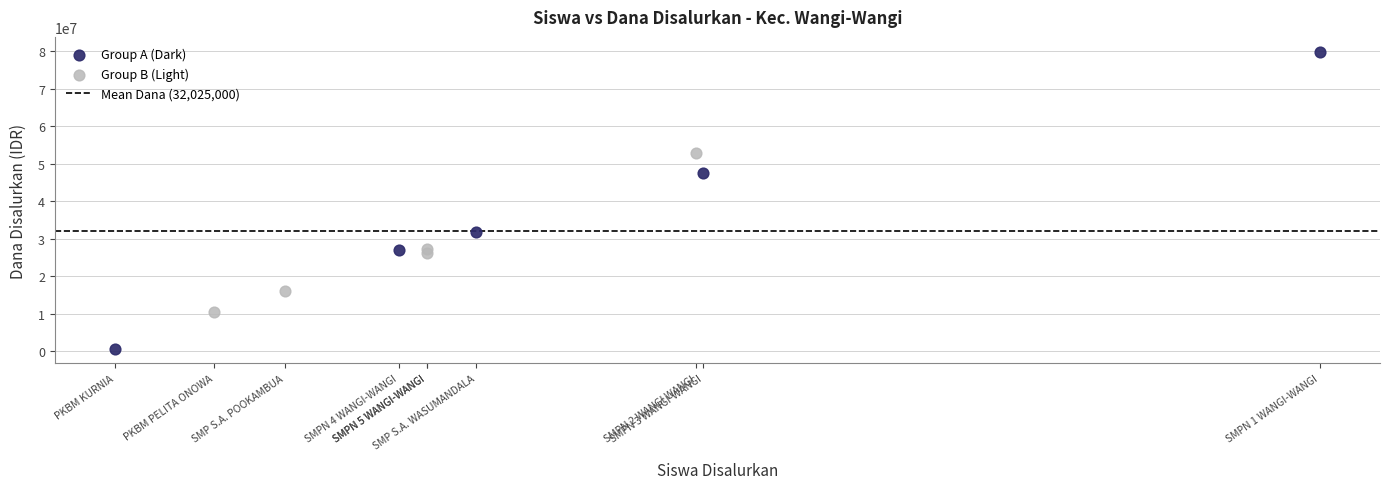

Which series contains the highest Y value?

Group A (Dark)